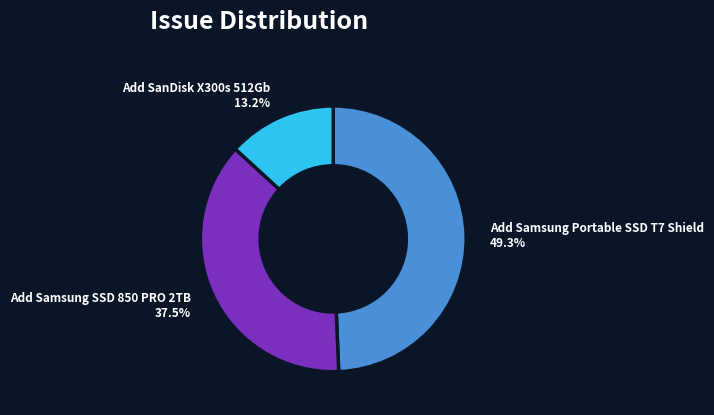

What portion of the pie excludes Add Samsung SSD 850 PRO 2TB?

62.5%